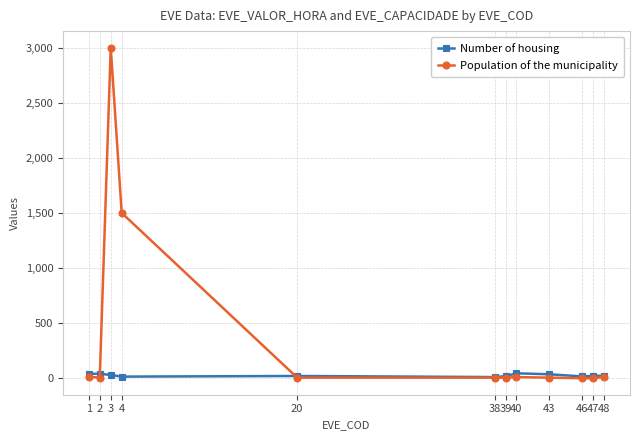

How many lines are shown in the chart?

2